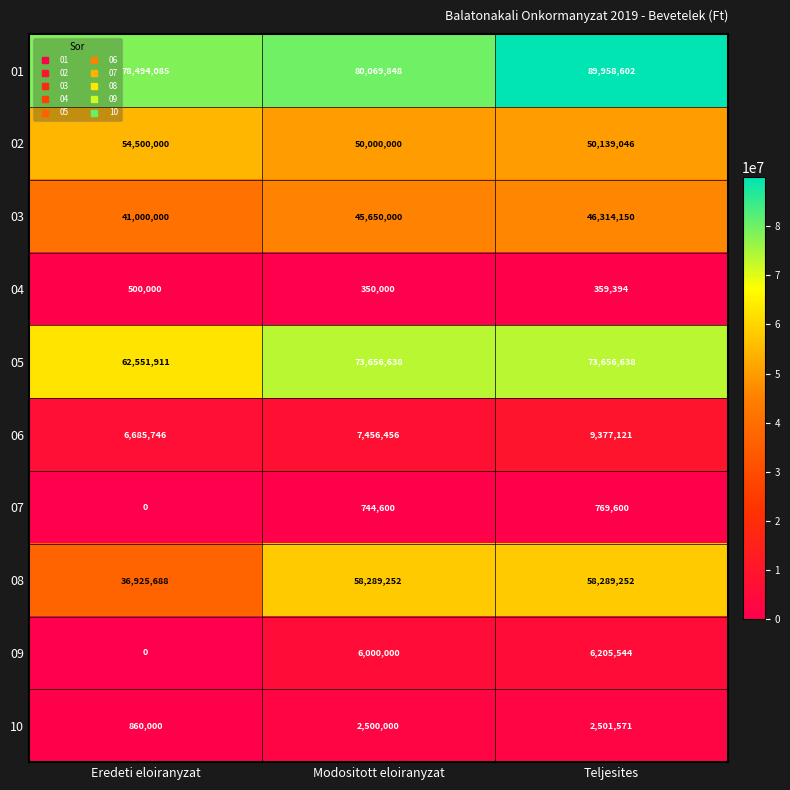

List the series in order of their peak value, highest first.

01, 05, 08, 02, 03, 06, 09, 10, 07, 04